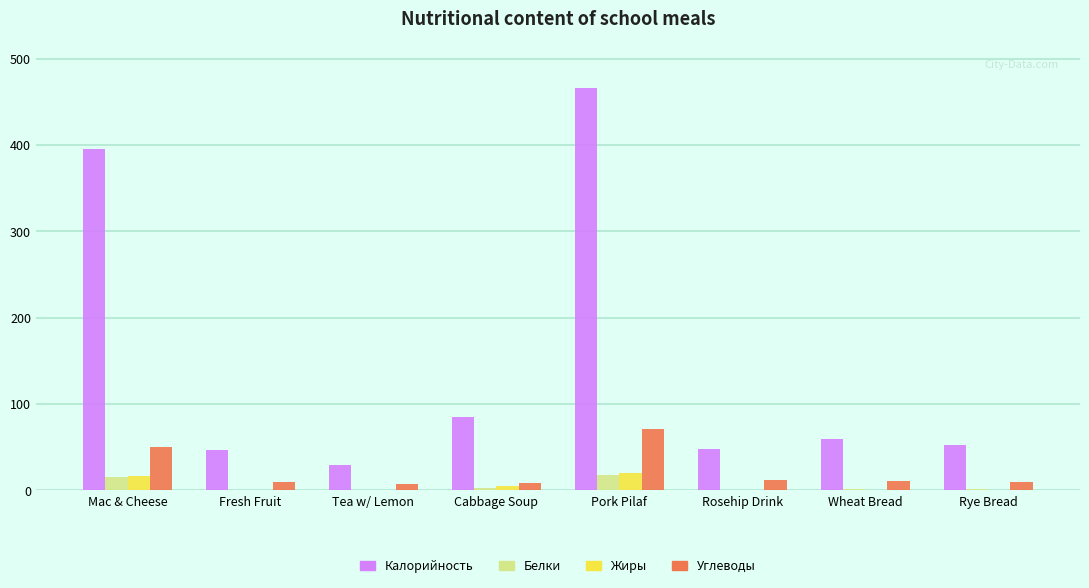

The value of Углеводы at Pork Pilaf is 45.2. True or false?

False